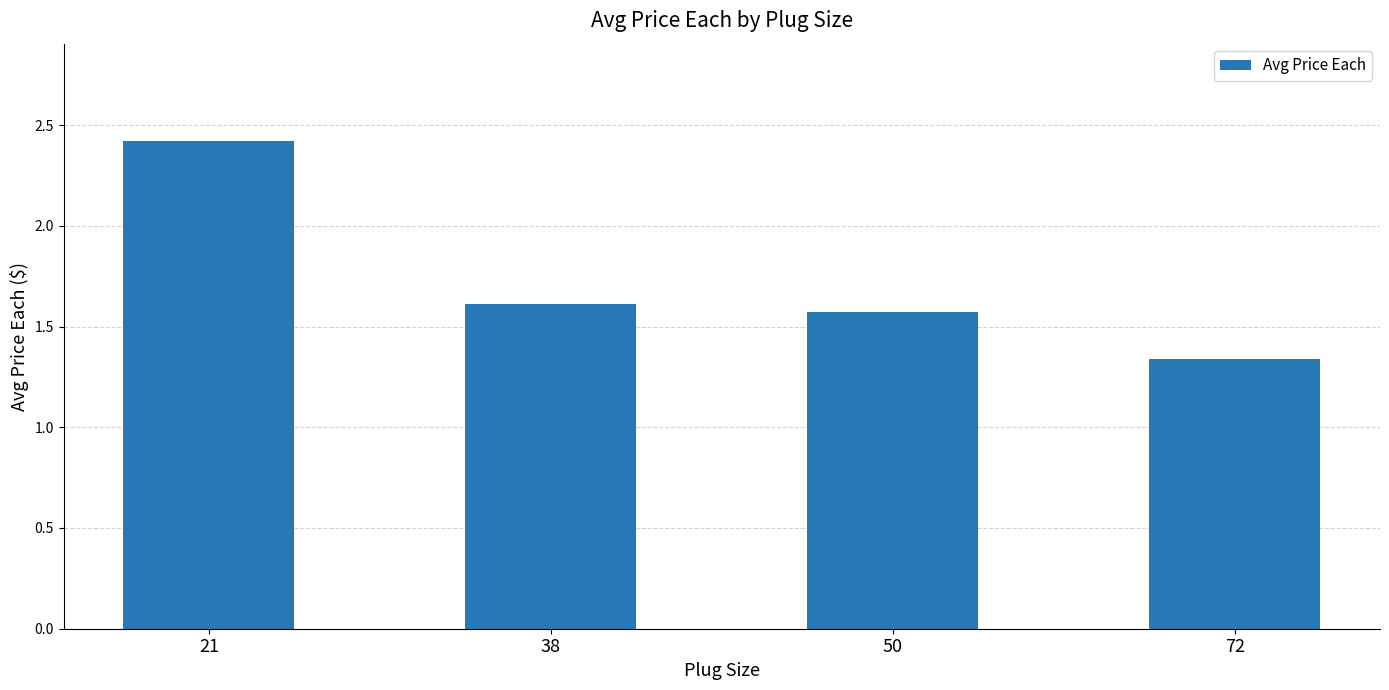

At which category does the chart reach its minimum across all series?

72